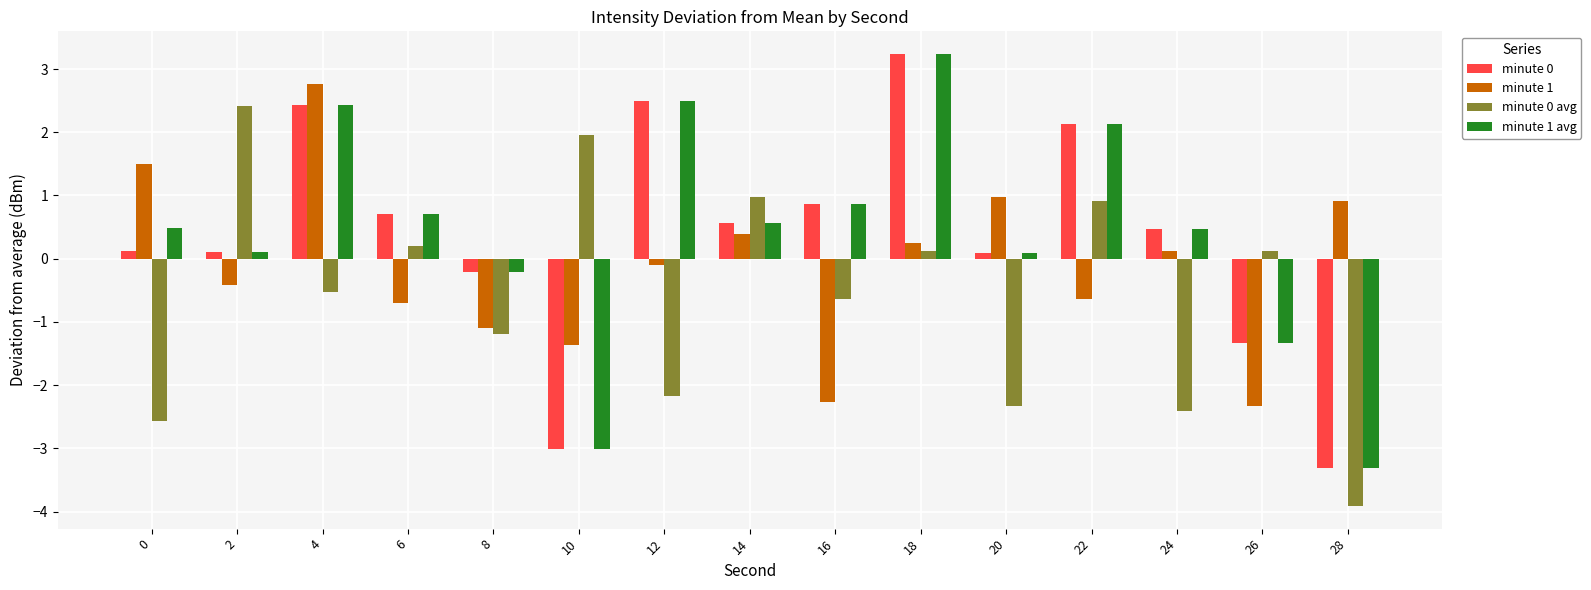

Count the number of categories in the chart.

15